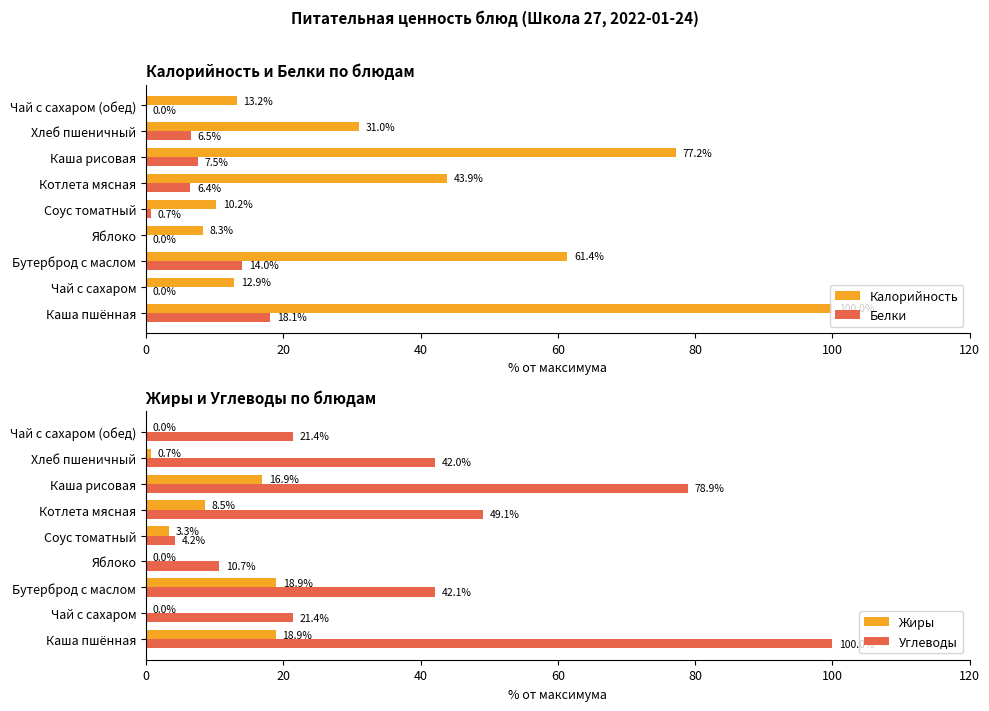

How many bars are there in each group?

4